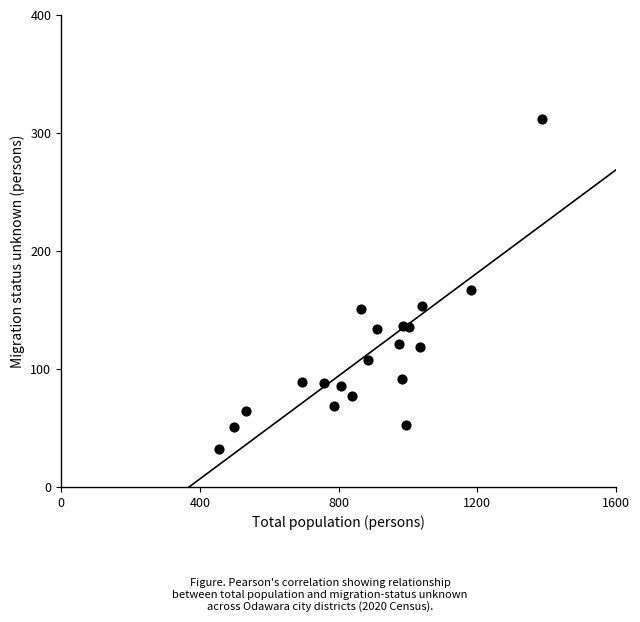

What Y value in the scatter plot is closest to 172?

167